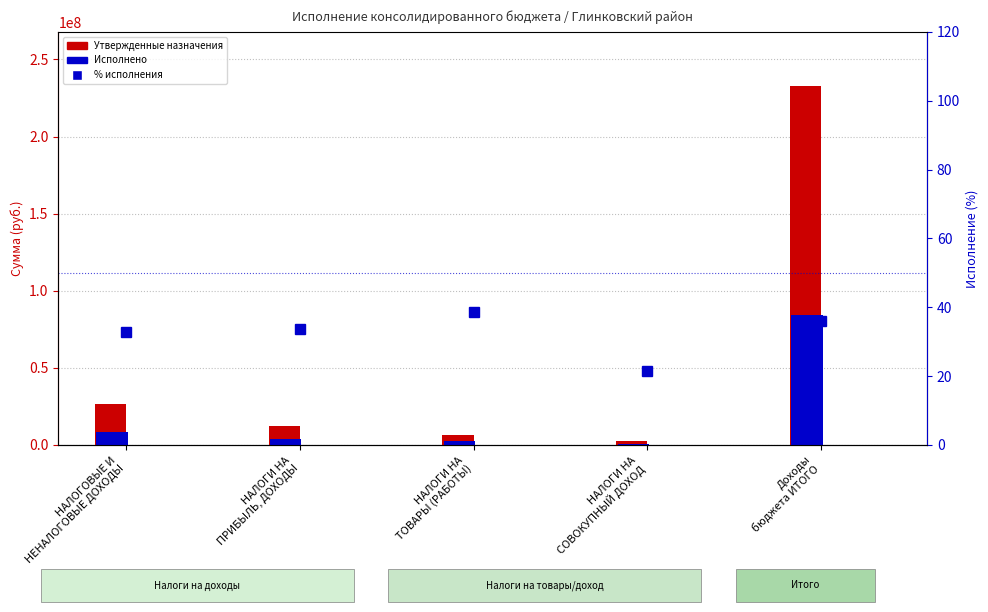

What is the maximum value for Утвержденные назначения?

233005050.8